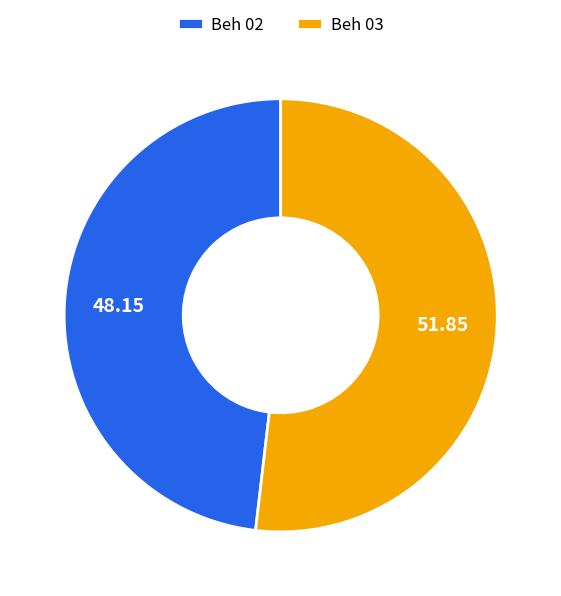

Approximately how many times larger is the value at Beh 02 compared to Beh 03?

0.9